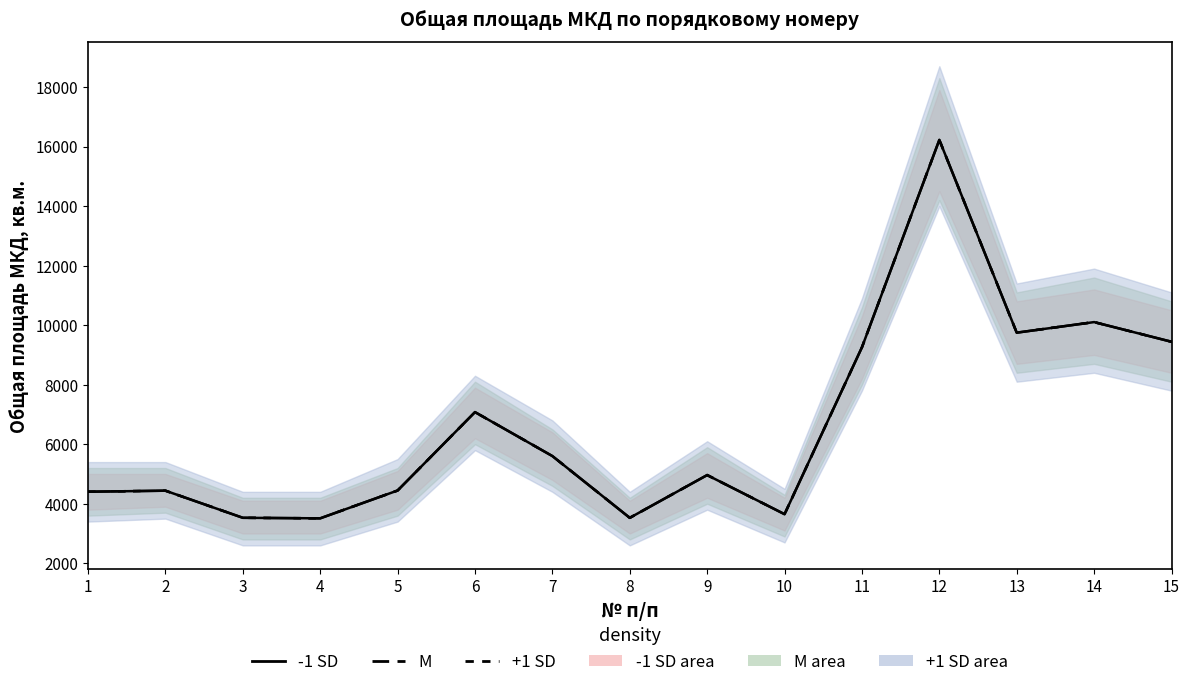

Which series has the largest range (max minus min)?

-1 SD